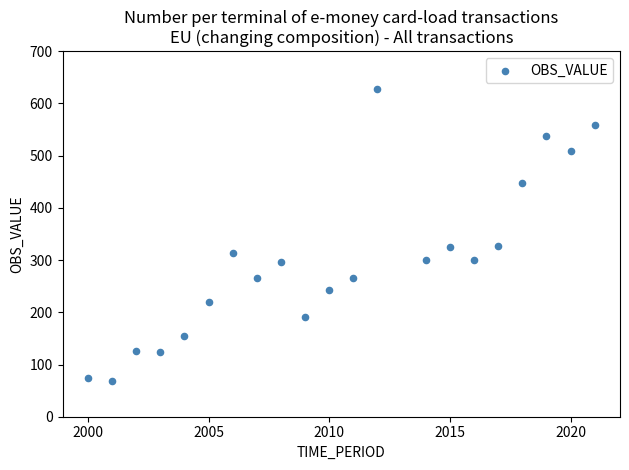

What is the range of Y values (max minus min)?

560.2